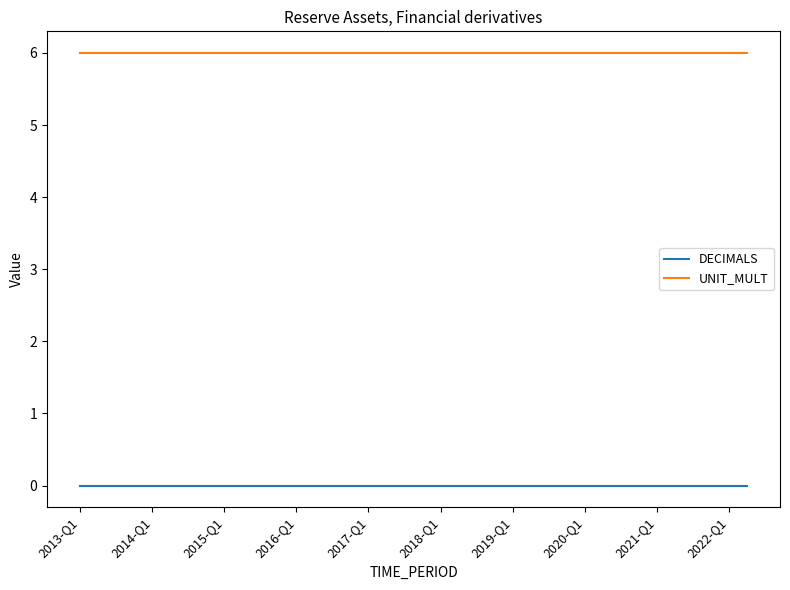

What is the maximum value shown in the chart?

6